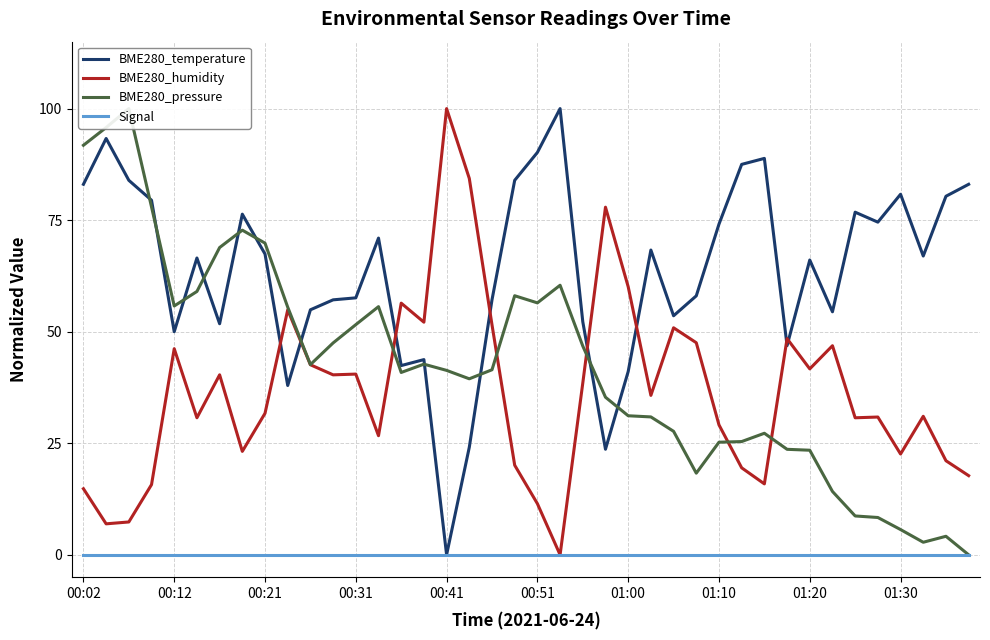

The value of BME280_pressure at 17 is 14.3. True or false?

False